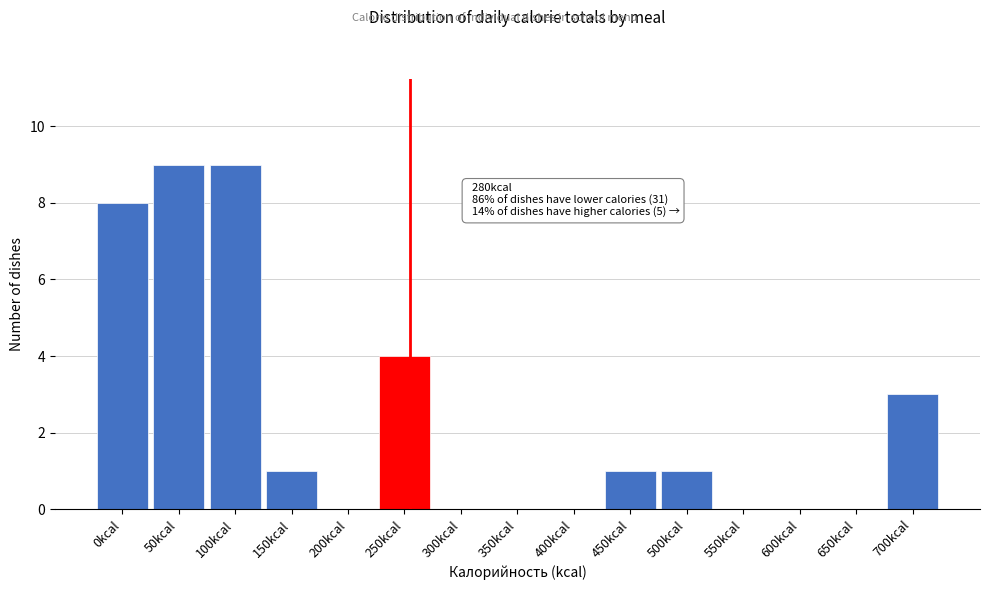

Reading right to left, extract all data points from this chart.

700kcal=3	650kcal=0	600kcal=0	550kcal=0	500kcal=1	450kcal=1	400kcal=0	350kcal=0	300kcal=0	250kcal=4	200kcal=0	150kcal=1	100kcal=9	50kcal=9	0kcal=8